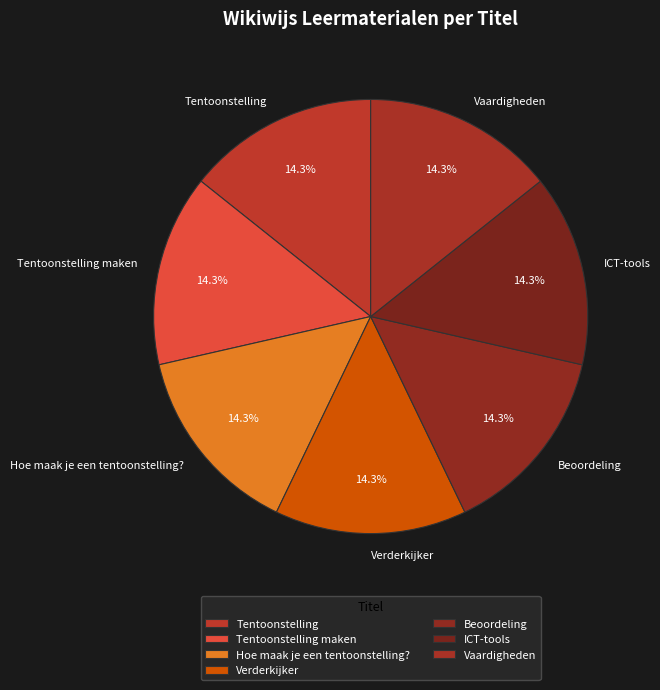

Is it true that Tentoonstelling is 14% of the pie?

True